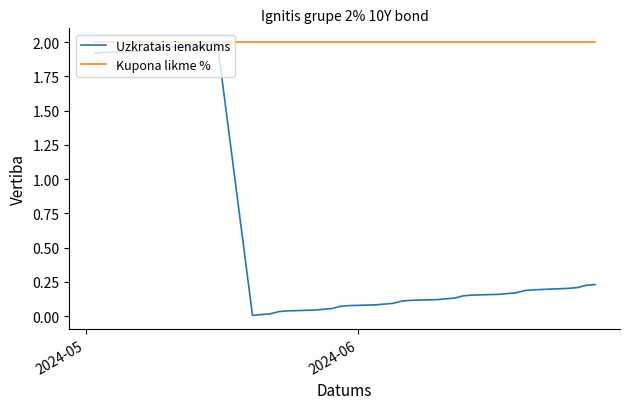

Which series has the largest total across all categories?

Kupona likme %